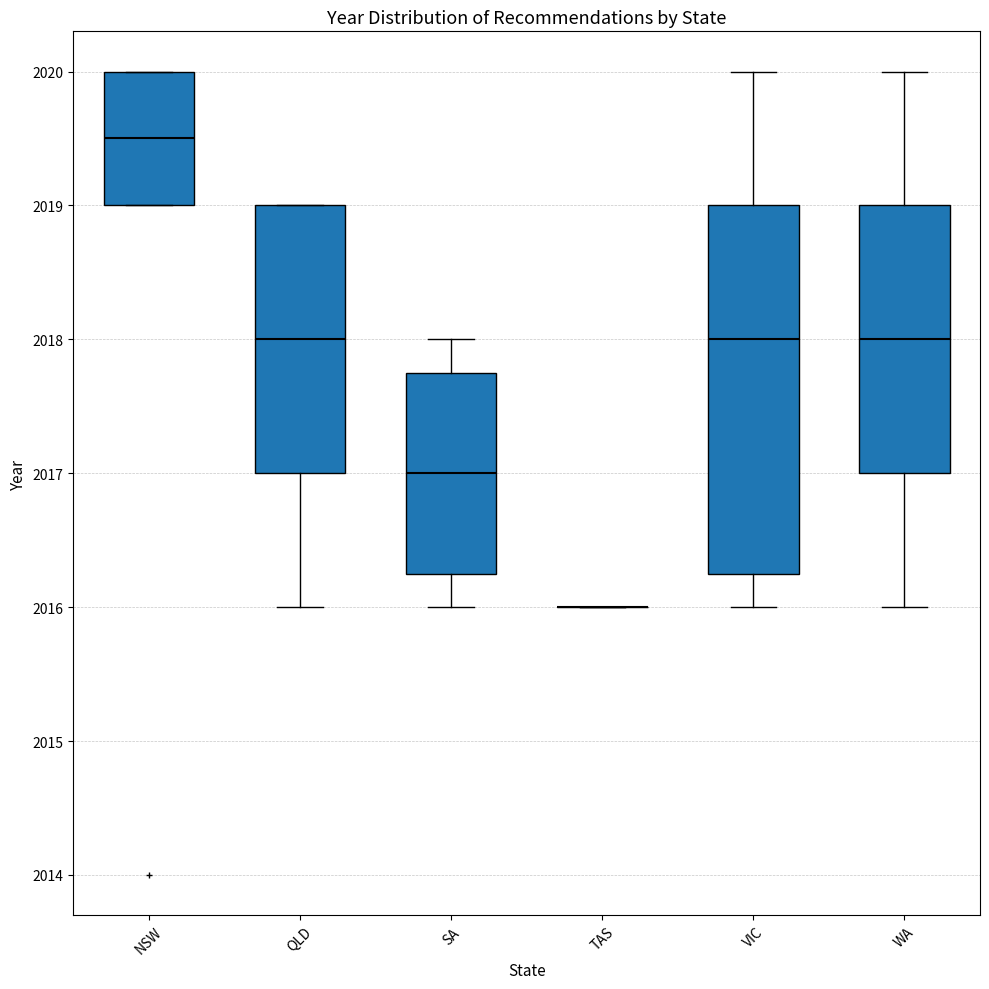

Reading left to right, read every box against the y-axis: the position of its median line, the range the box covers, and the ends of its whiskers. The values are not printed on the chart, so give them approximately, as read against the axis.

NSW: median 2019.5, box 2019.0 to 2020.0, whiskers 2019.0 to 2020.0
QLD: median 2018.0, box 2017.0 to 2019.0, whiskers 2016.0 to 2019.0
SA: median 2017.0, box 2016.3 to 2017.8, whiskers 2016.0 to 2018.0
TAS: box collapsed to a line at 2016.0, whiskers 2016.0 to 2016.0
VIC: median 2018.0, box 2016.3 to 2019.0, whiskers 2016.0 to 2020.0
WA: median 2018.0, box 2017.0 to 2019.0, whiskers 2016.0 to 2020.0